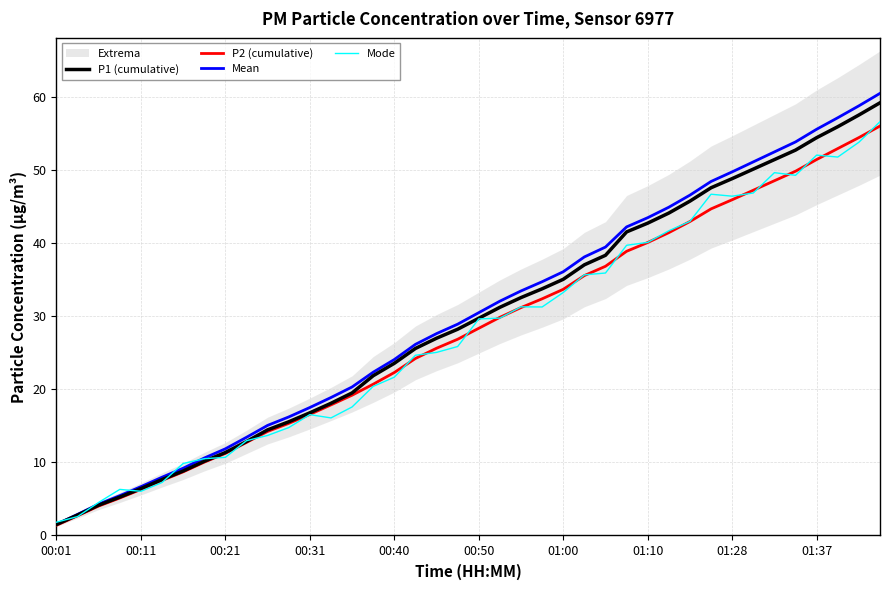

What is the spread (max minus min) of values at 11?

1.5